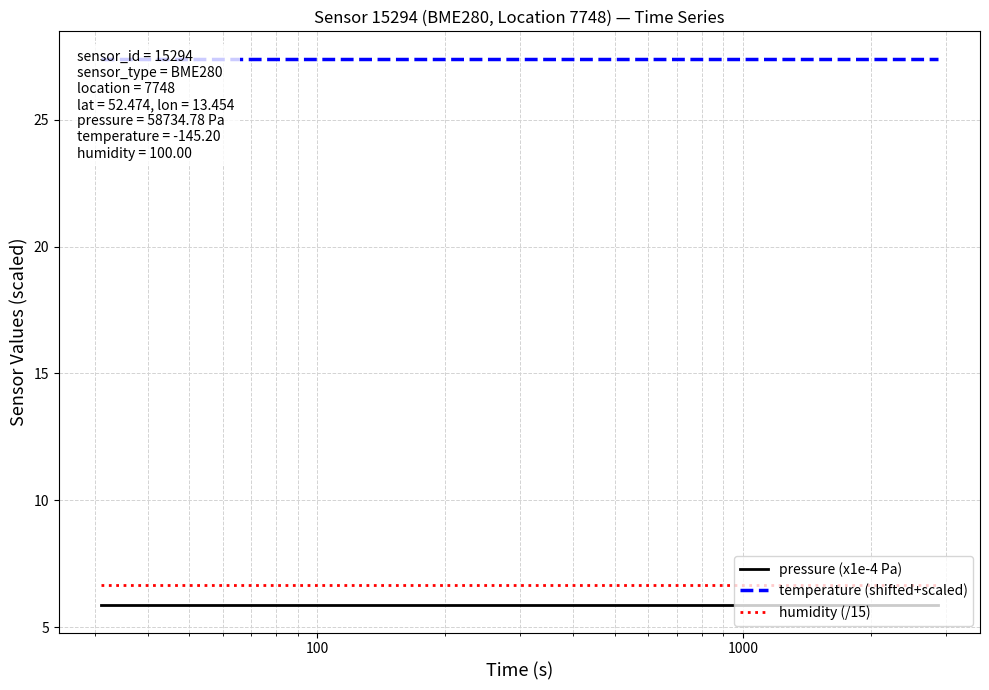

What is the minimum value shown in the chart?

5.9